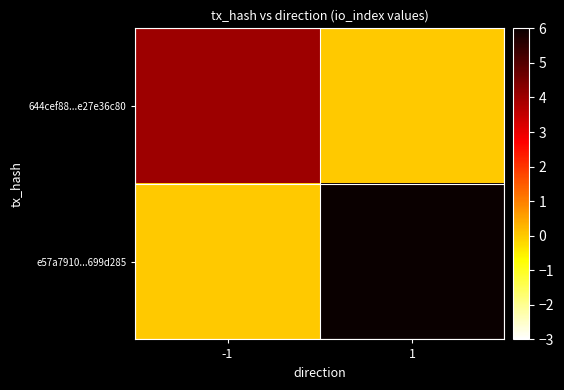

Which series has the largest total across all categories?

e57a7910...699d285